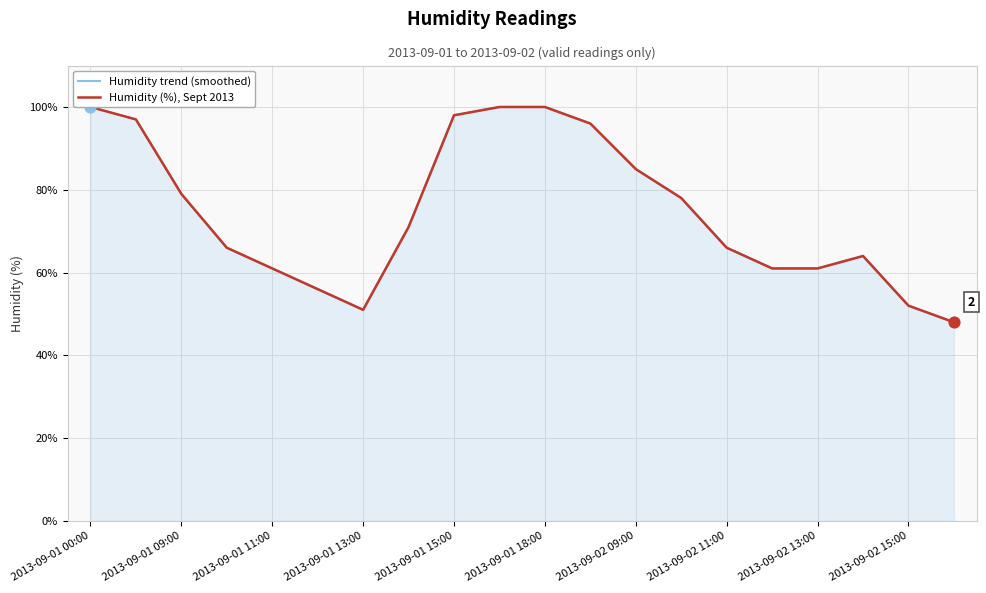

Which series has the widest spread of Y values?

Humidity trend (smoothed)